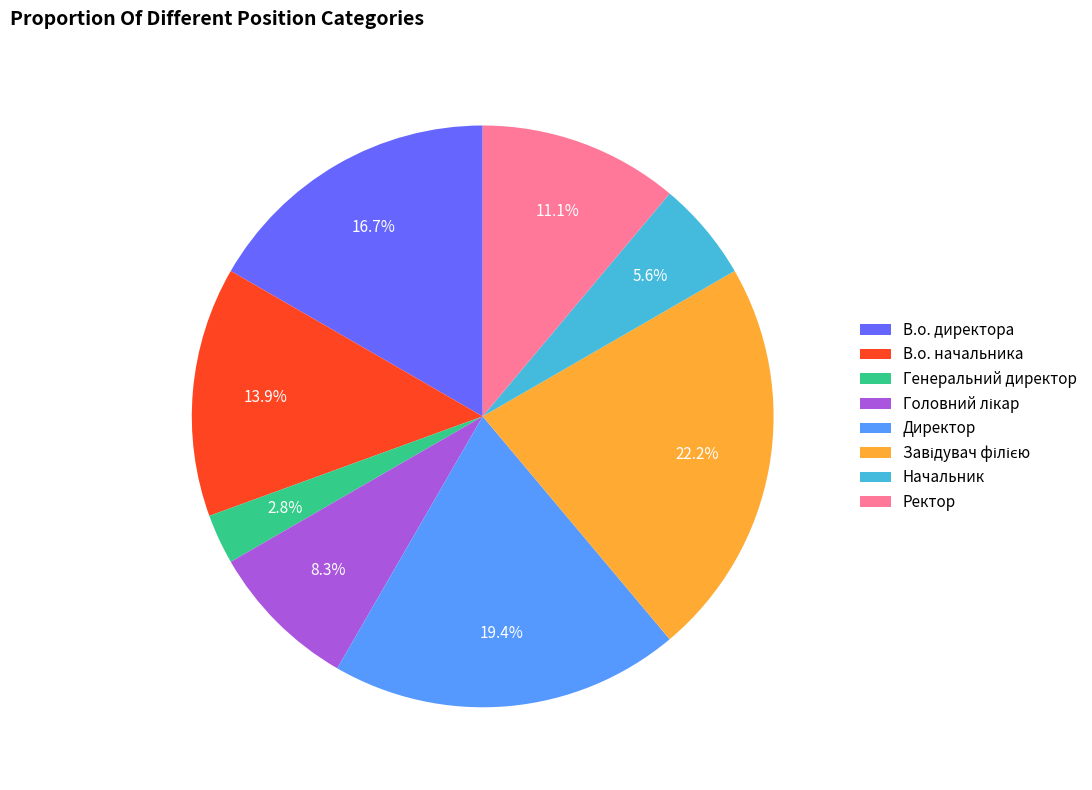

What is the ratio of the value at В.о. начальника to the value at В.о. директора?

0.8